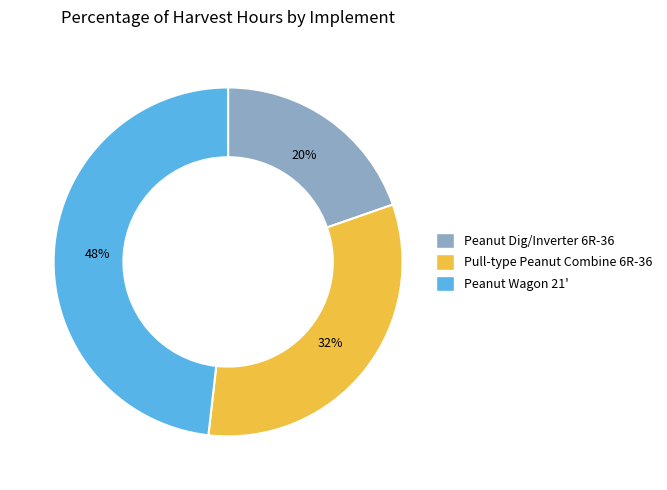

Which category has the smallest portion of the pie?

Peanut Dig/Inverter 6R-36